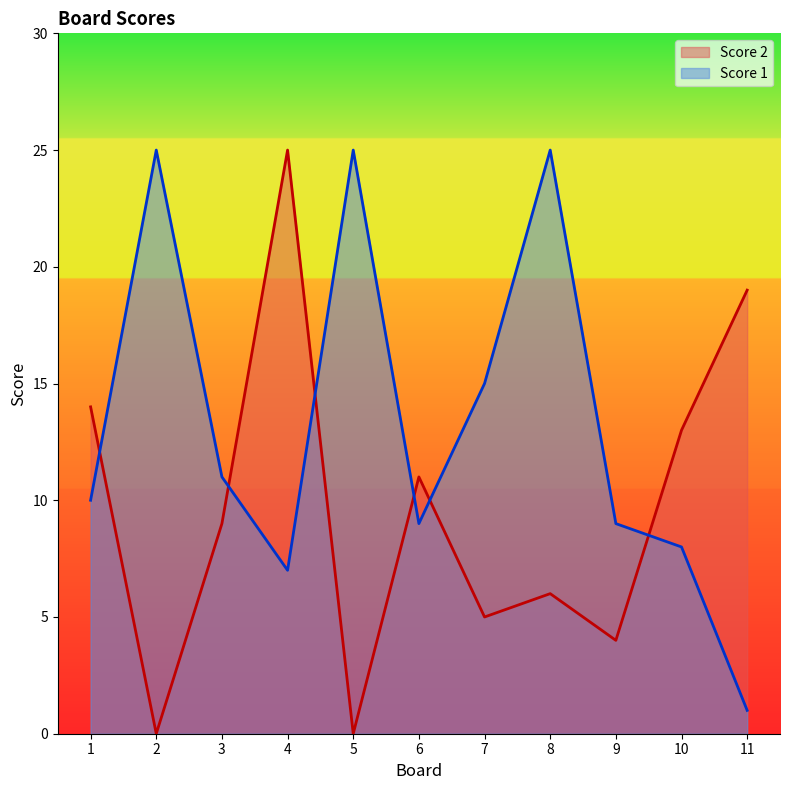

At how many categories does at least one series exceed 16?

5